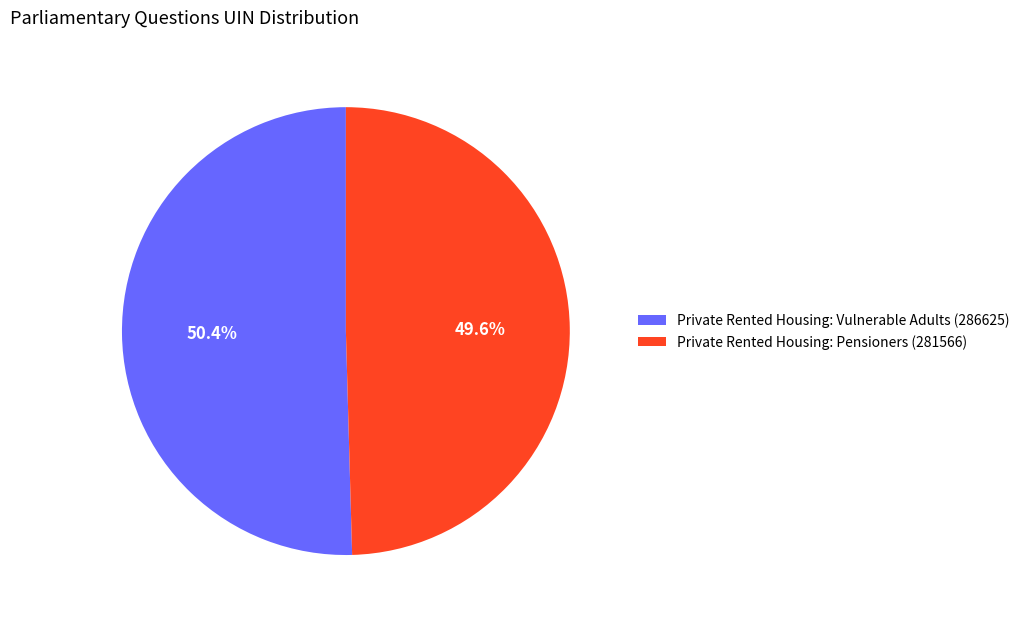

What percentage is the Private Rented Housing: Vulnerable Adults (286625) slice, to the nearest percent?

50%